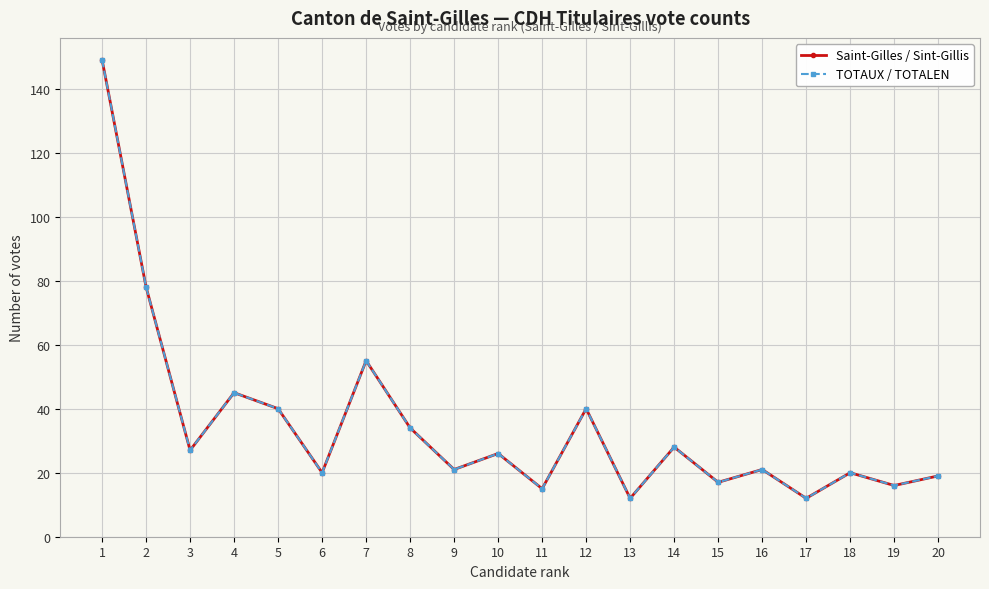

How many interior local valleys does the TOTAUX / TOTALEN series have?

8